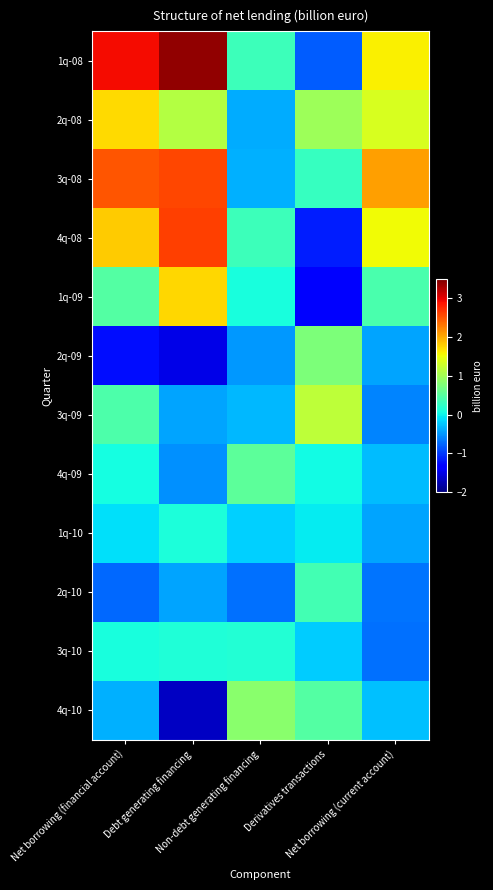

What is the minimum value shown in the chart?

-1.7